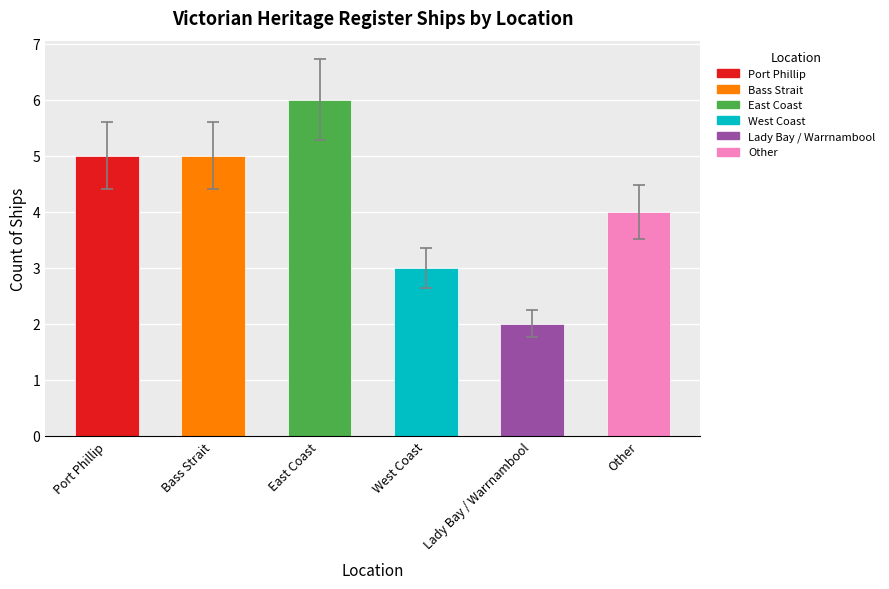

How many series are shown in this chart?

1